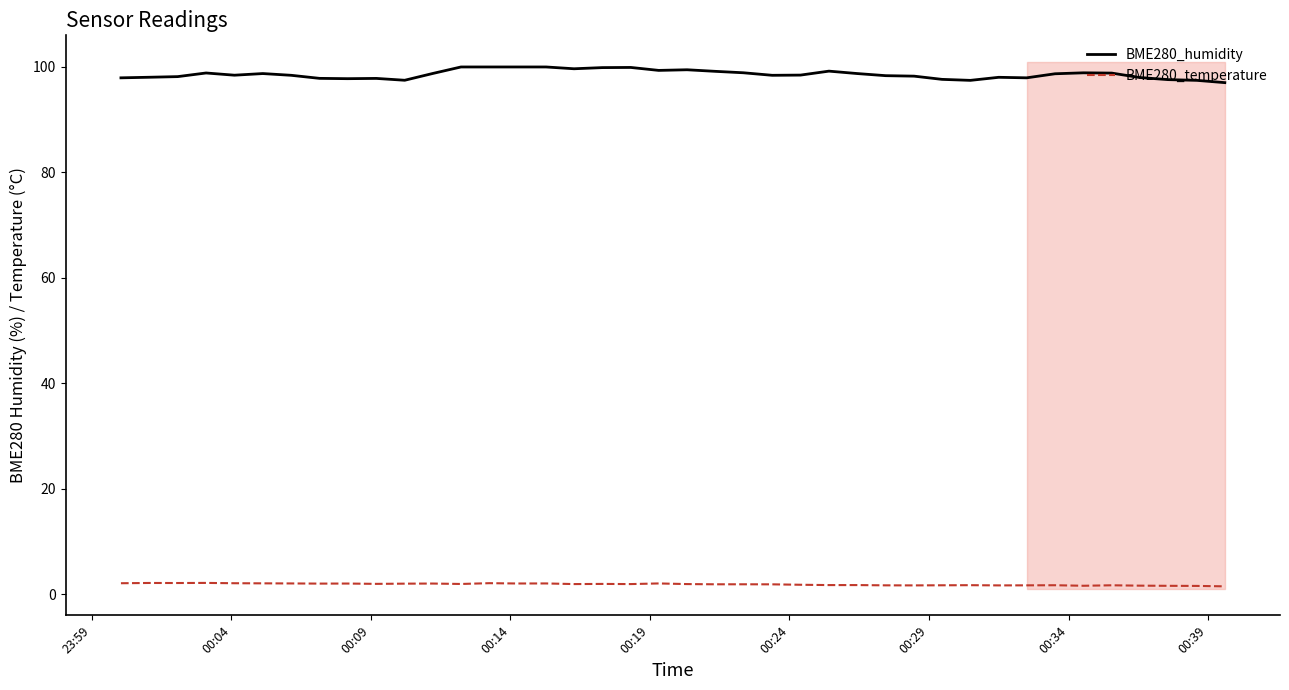

True or false: BME280_temperature and BME280_humidity intersect in this chart.

False